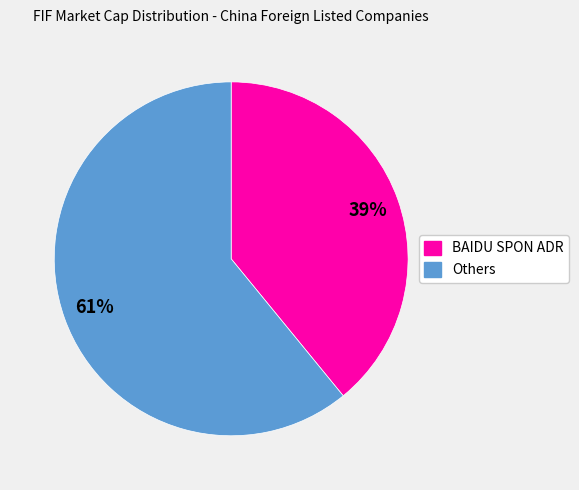

Is there any slice that represents more than half of the pie?

Yes